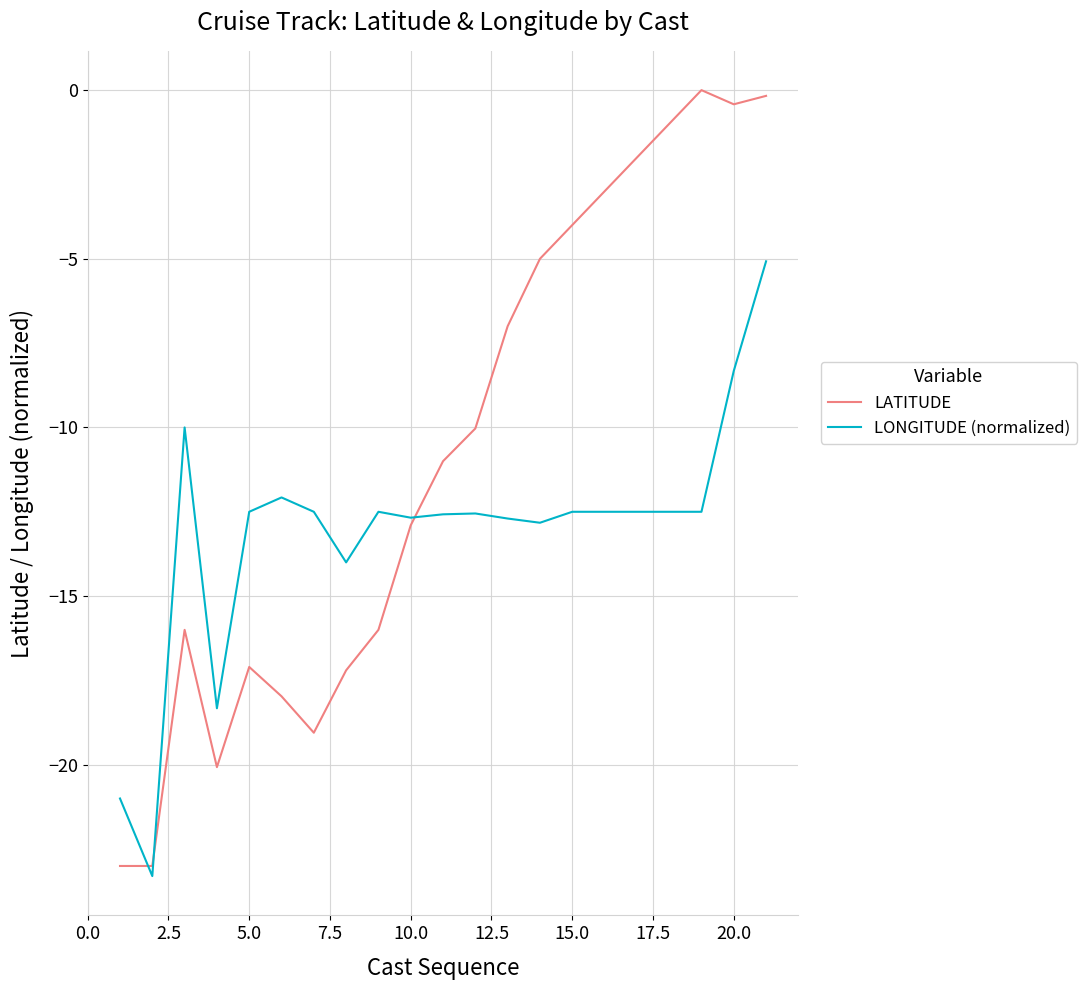

How many times do LONGITUDE (normalized) and LATITUDE cross each other?

3